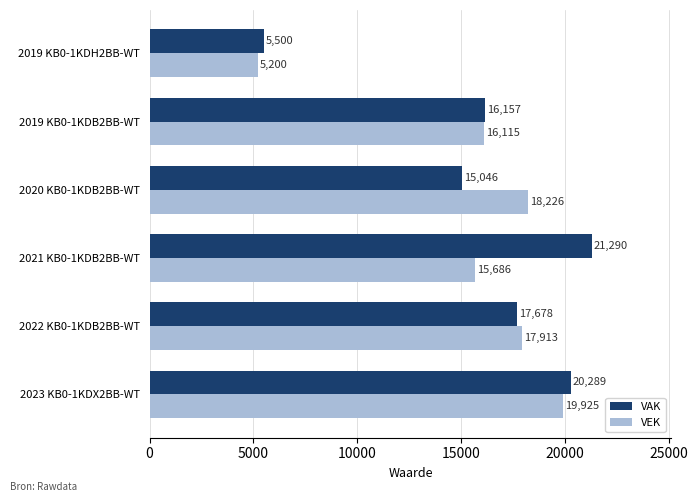

The VEK series shows 24788 at 2020 KB0-1KDB2BB-WT. True or false?

False